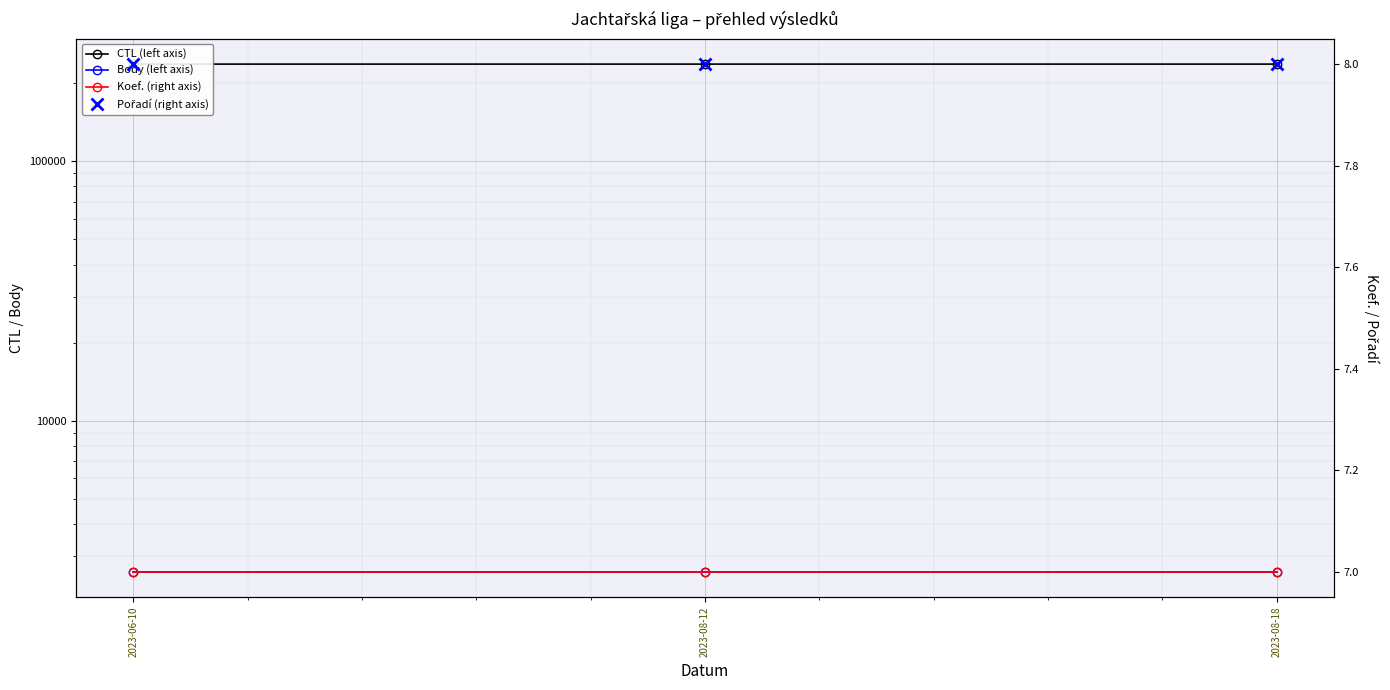

True or false: CTL (left axis) has a value of 237008 at 2023-08-12.

True